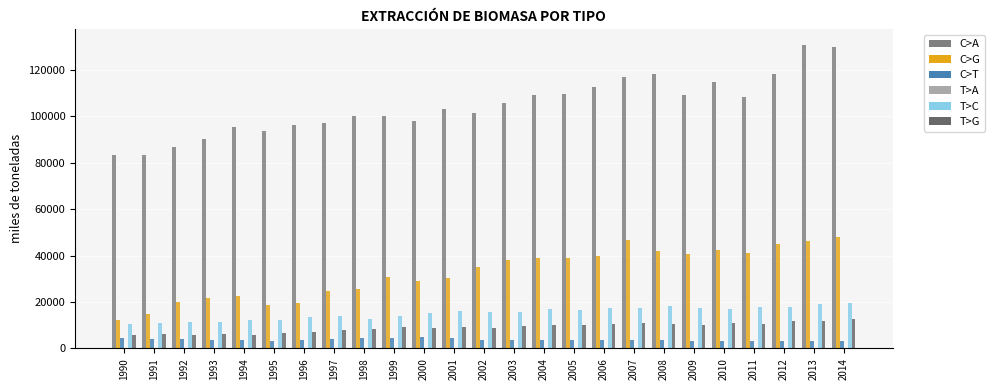

Where is T>G nearest to the value 9243?

2001